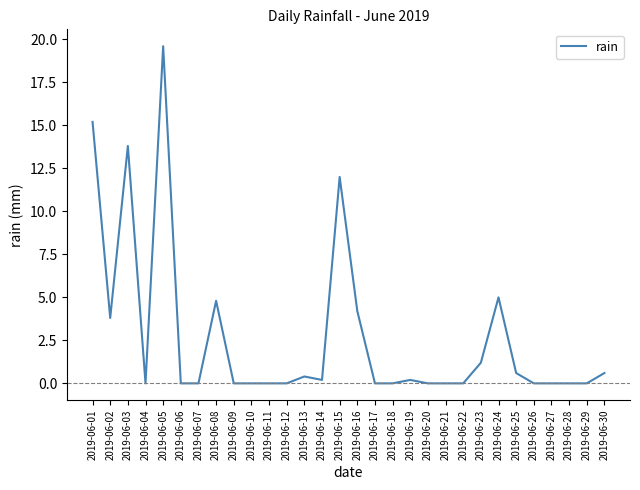

Where is the data nearest to the value 9?

2019-06-15